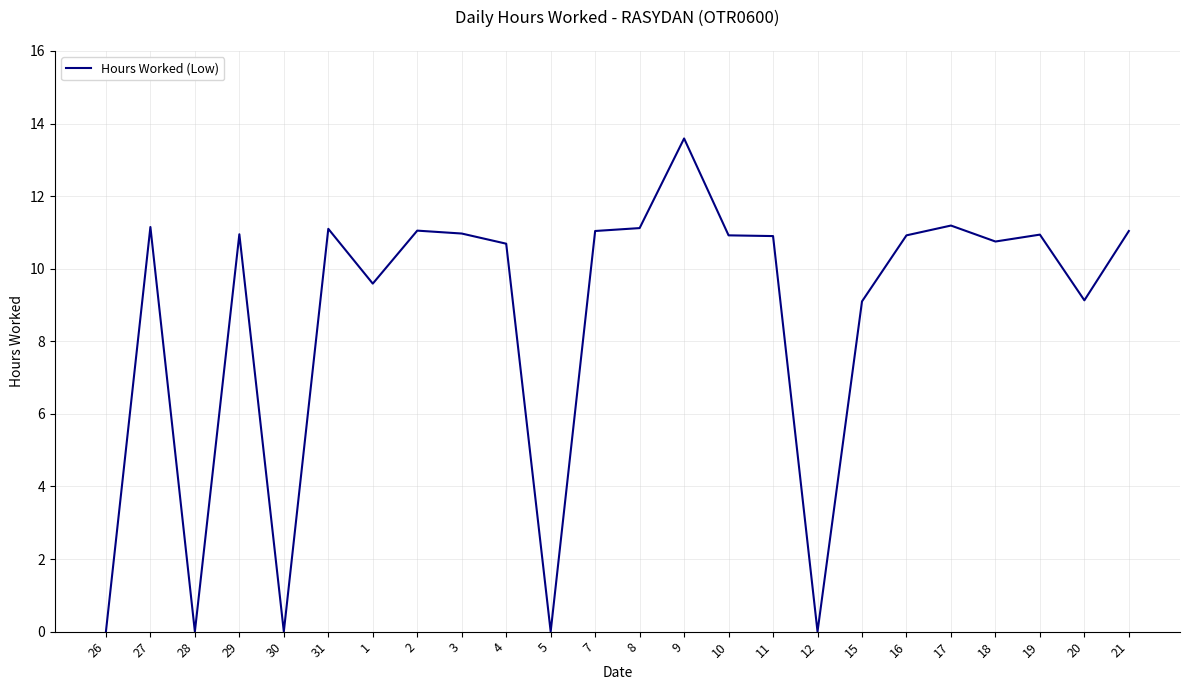

At which category does the data reach its first local peak?

27